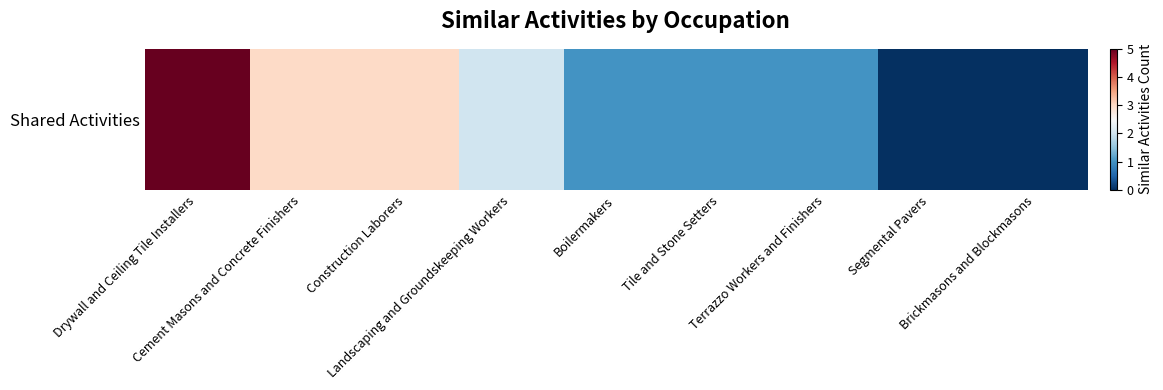

Reading right to left, list all the values displayed in this chart.

0	0	1	1	1	2	3	3	5